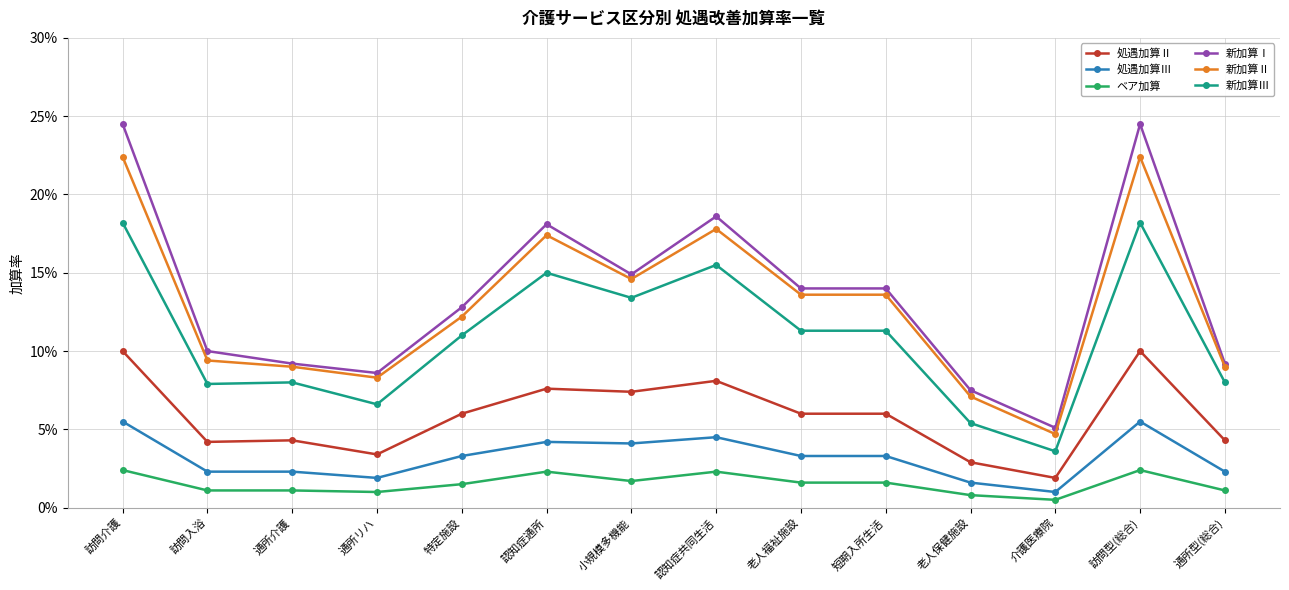

True or false: 処遇加算Ⅱ and 新加算Ⅰ intersect in this chart.

False